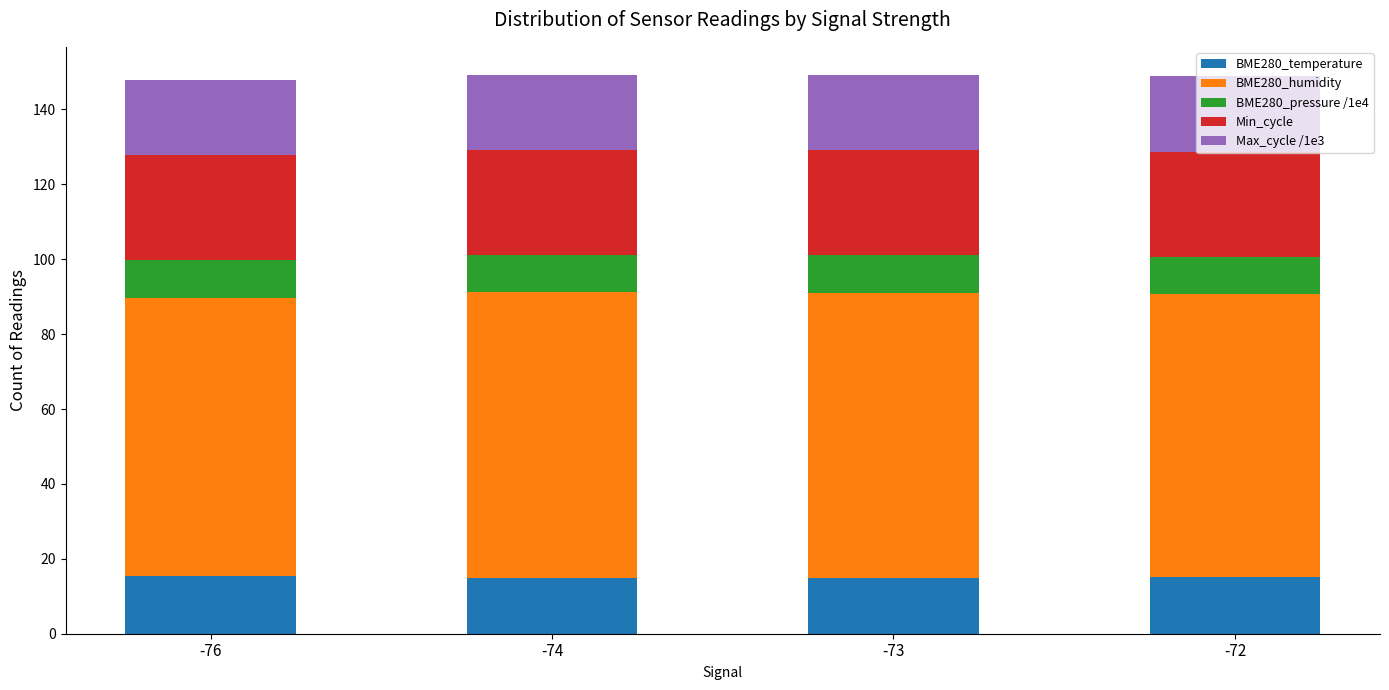

What is the total value across all series at -73?

149.3